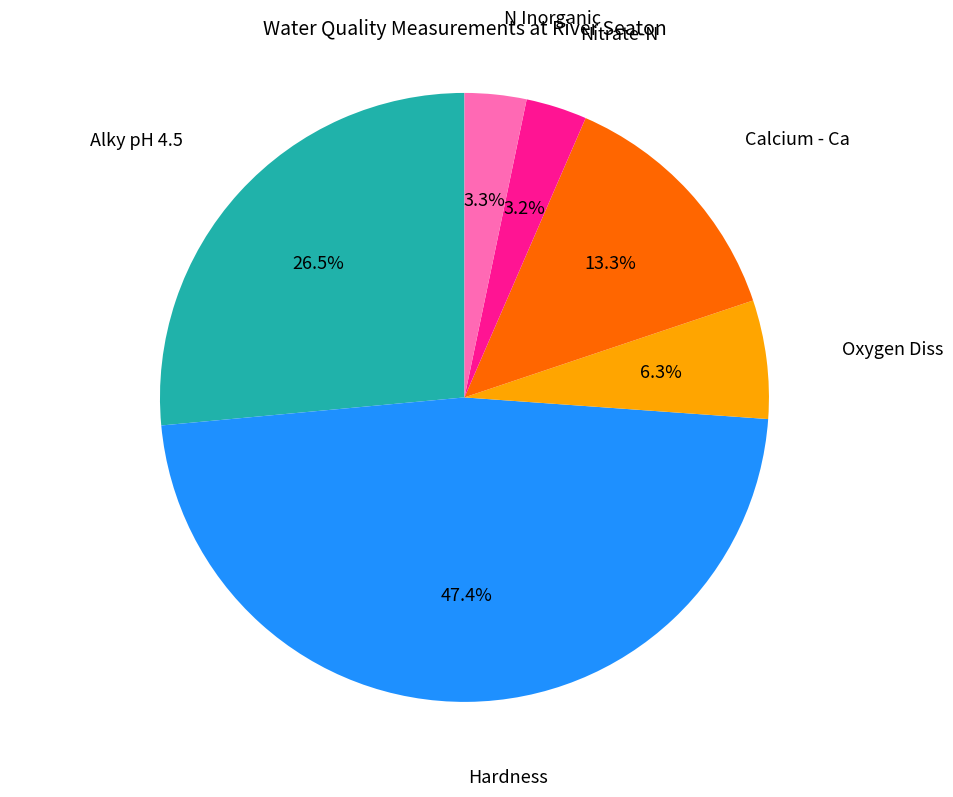

Does any single category account for the majority?

No